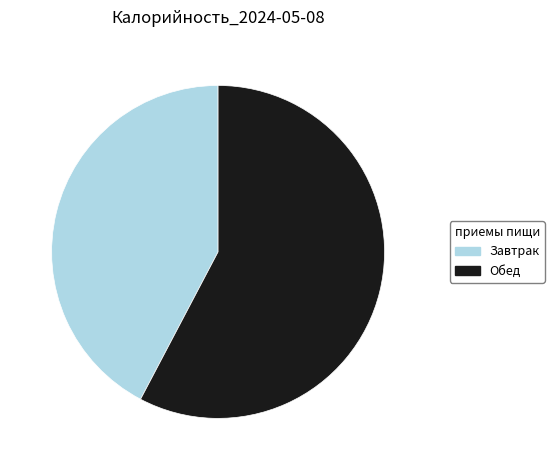

Combined, do Завтрак and Обед account for over 50%?

Yes